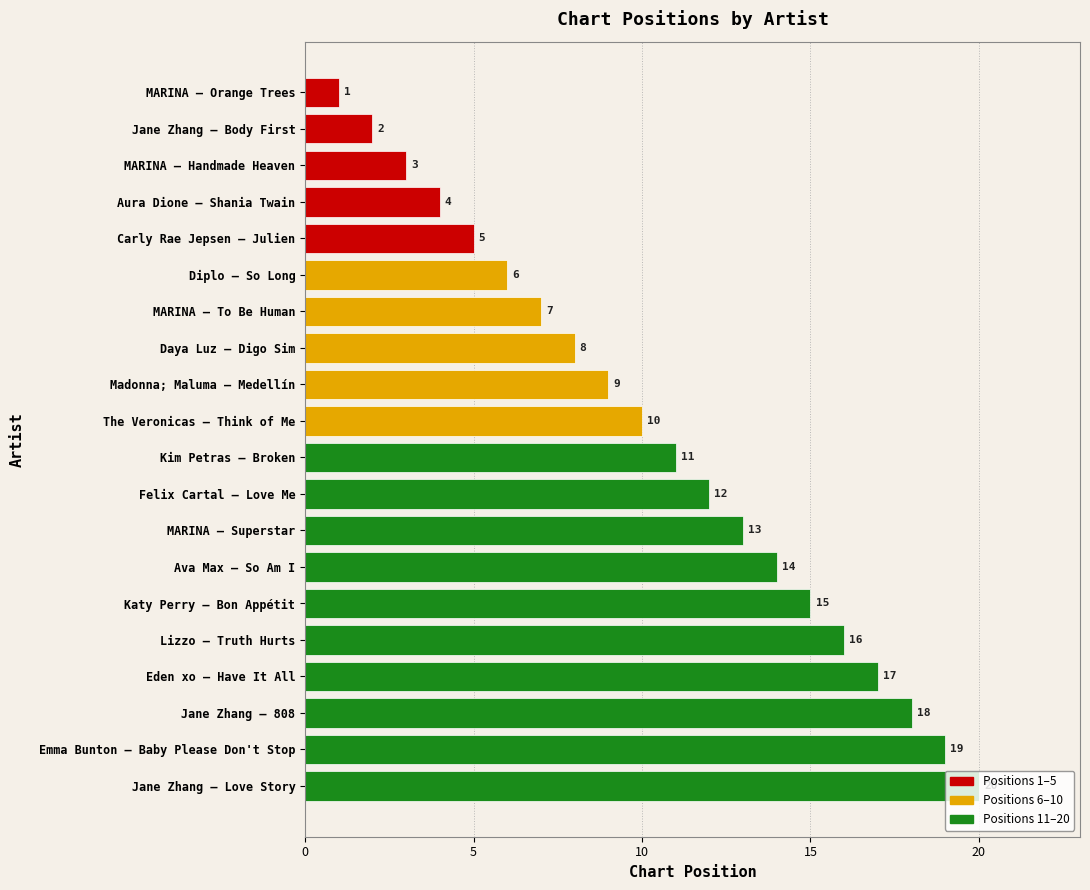

What is the ratio of the value at MARINA — To Be Human to the value at Kim Petras — Broken?

0.6